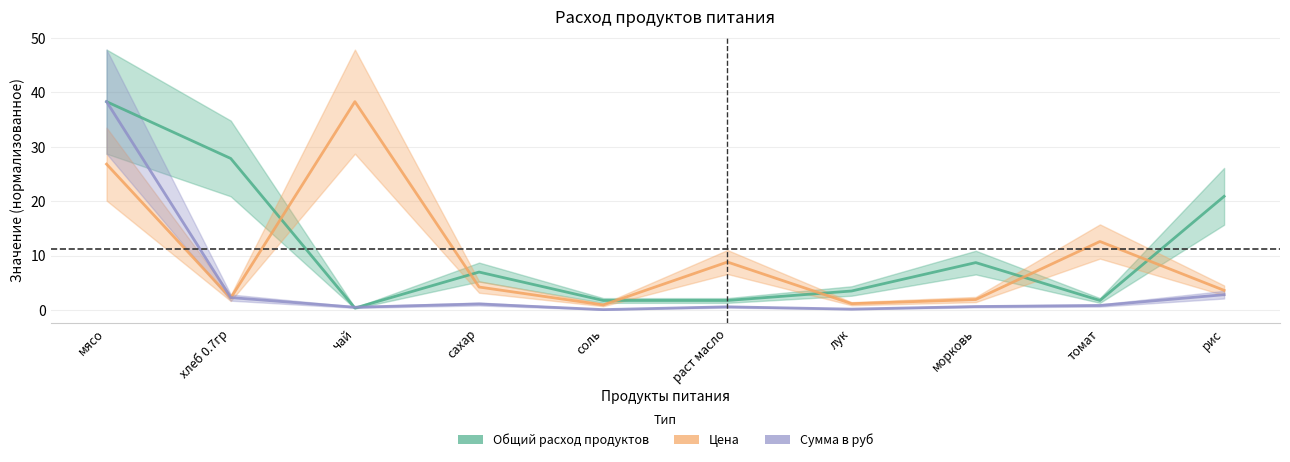

Where is Сумма в руб nearest to the value 19?

рис